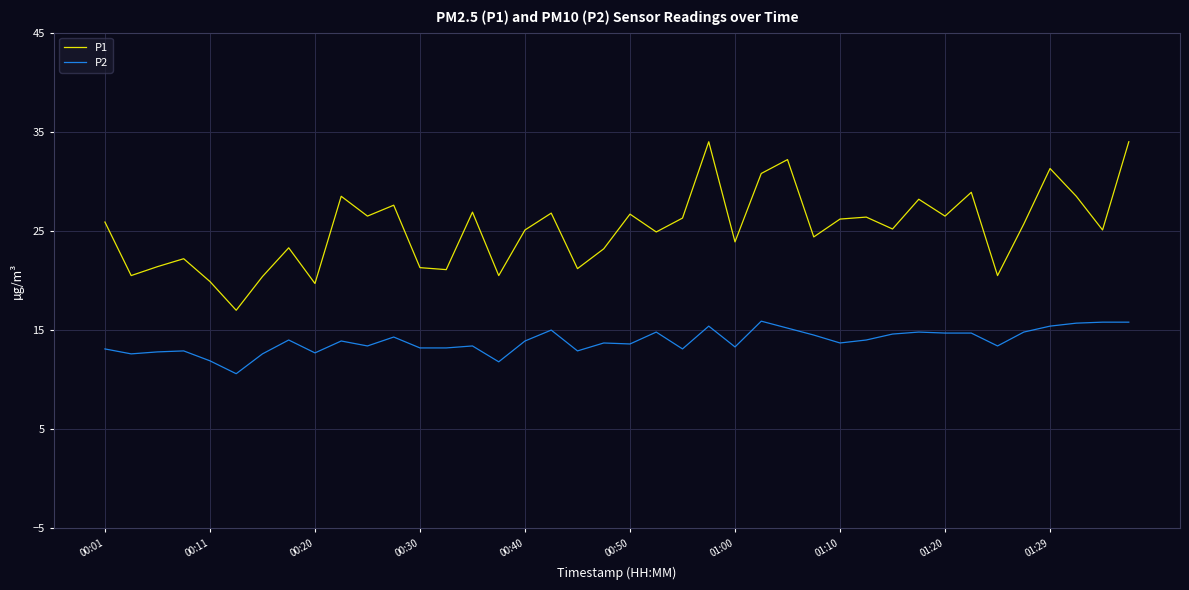

What is the difference between the maximum and minimum values in the P1 series?

17.0